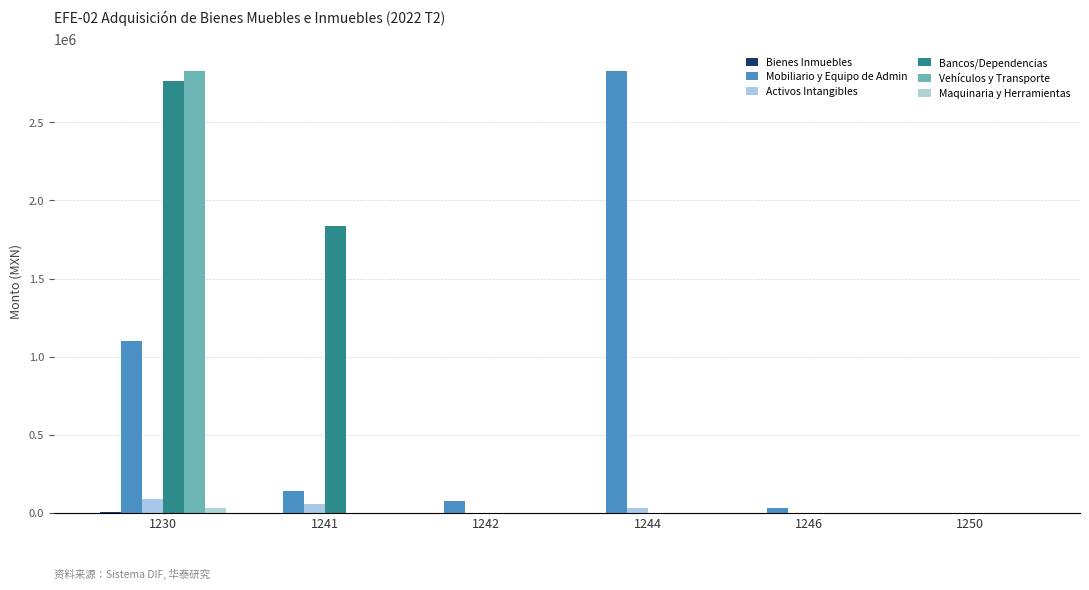

At which category is the sum across all series the highest?

1230